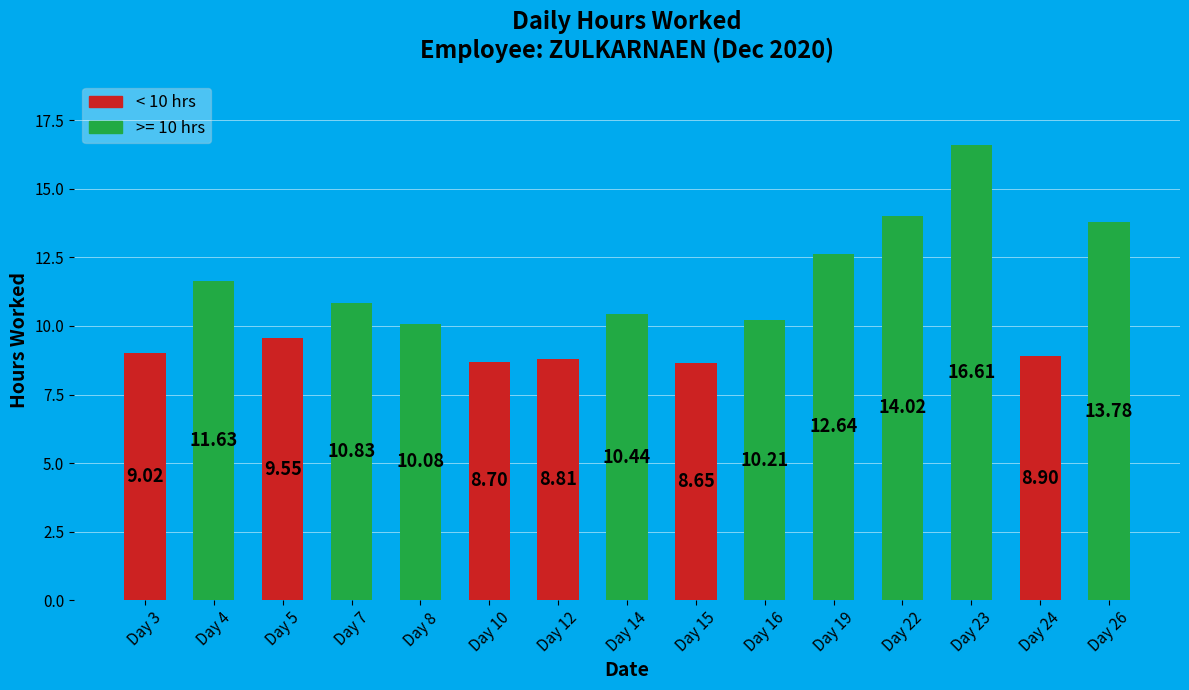

List the labels in order of value, smallest first.

Day 15, Day 10, Day 12, Day 24, Day 3, Day 5, Day 8, Day 16, Day 14, Day 7, Day 4, Day 19, Day 26, Day 22, Day 23